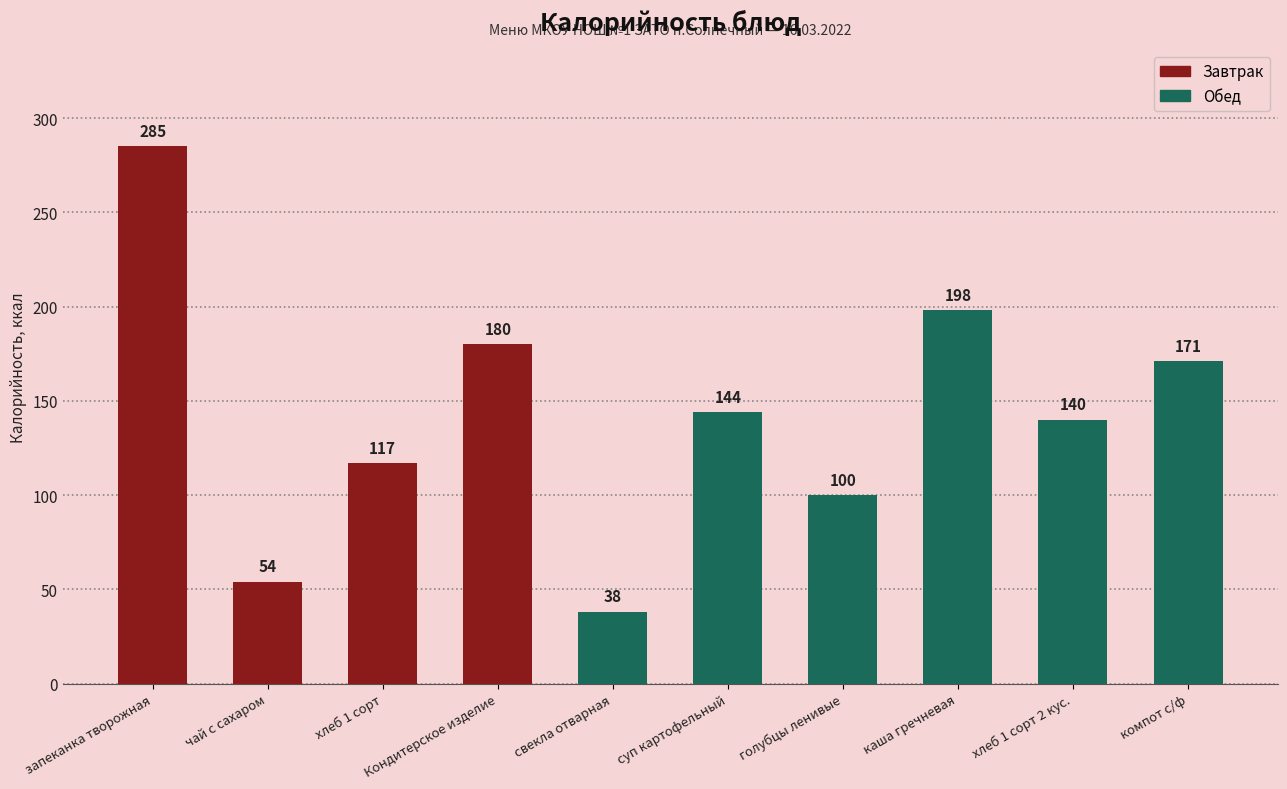

At which category does the chart reach its peak across all series?

запеканка творожная